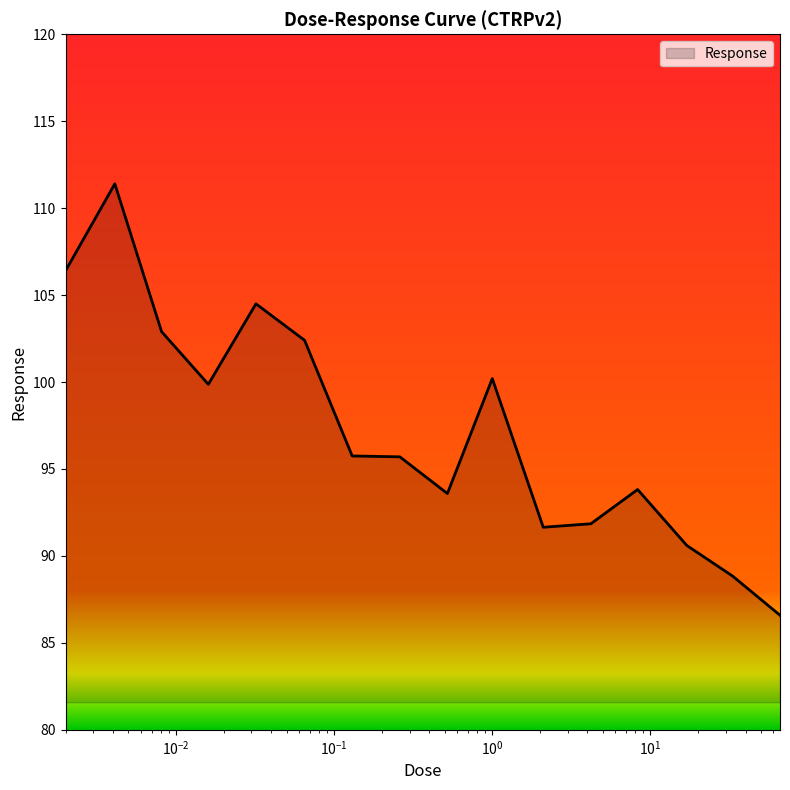

What is the maximum value shown in the chart?

111.4